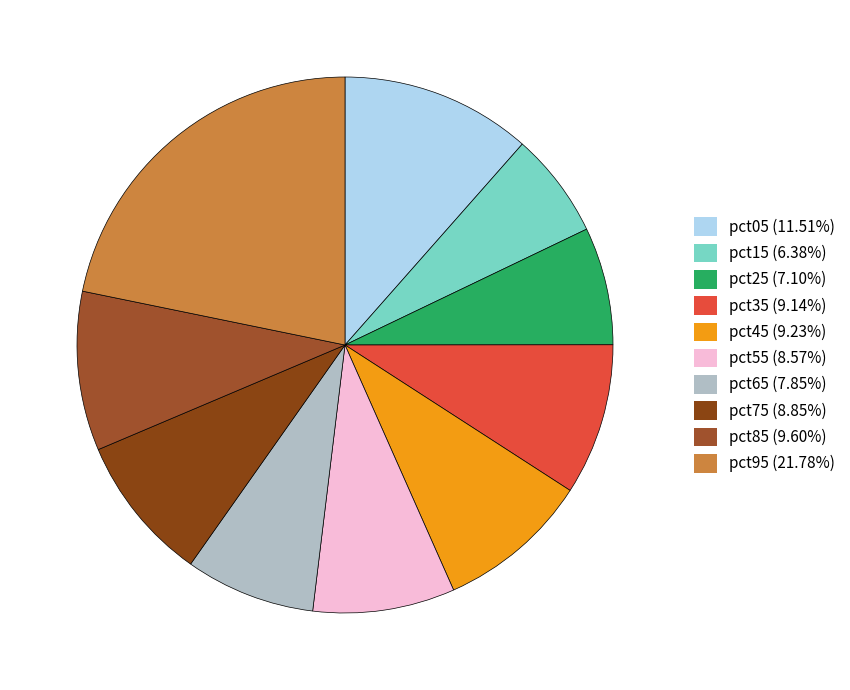

Between pct95 and pct25, which is larger?

pct95